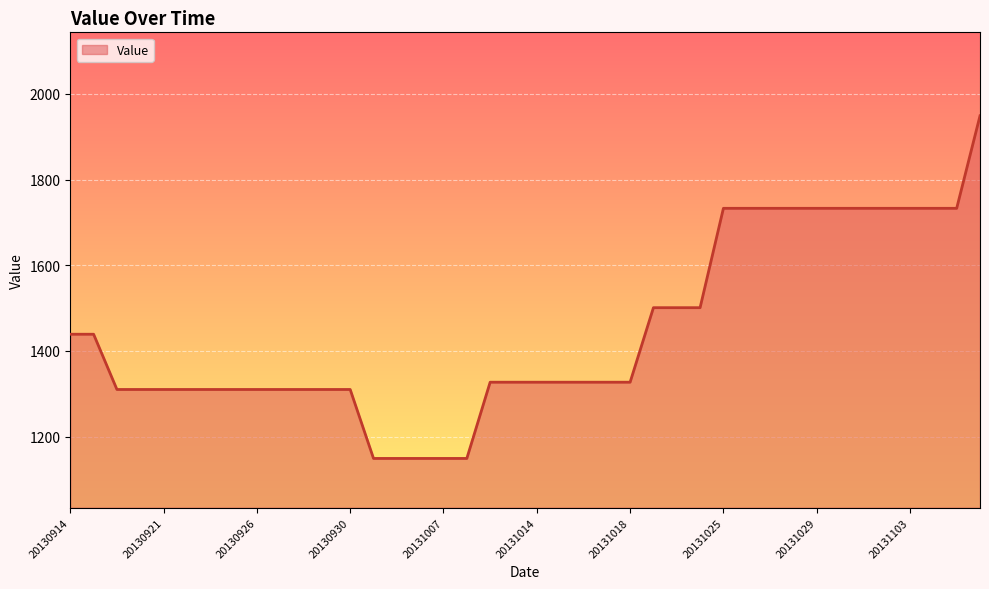

What is the greatest value displayed?

1949